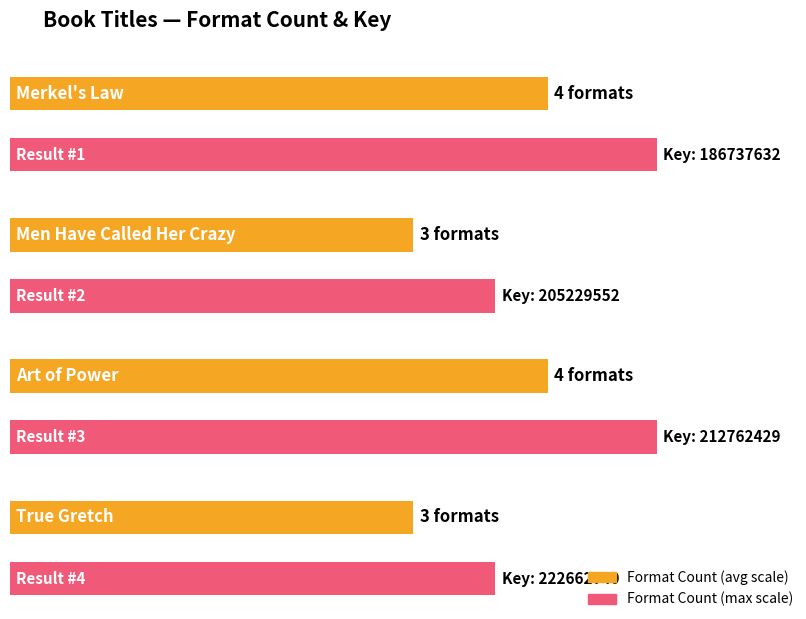

What is the ratio of the value at Art of Power to the value at True Gretch?

1.3